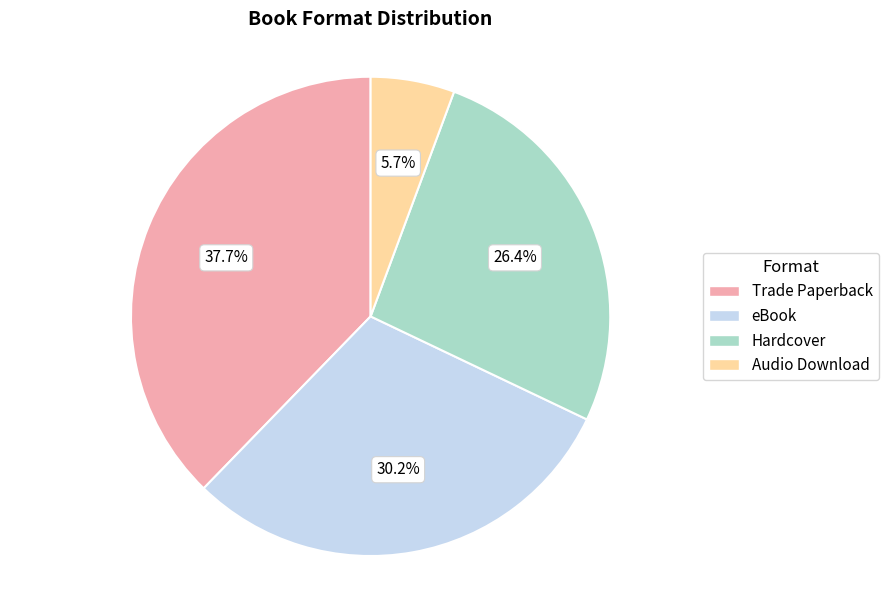

How much of the chart is everything except Trade Paperback?

62.3%